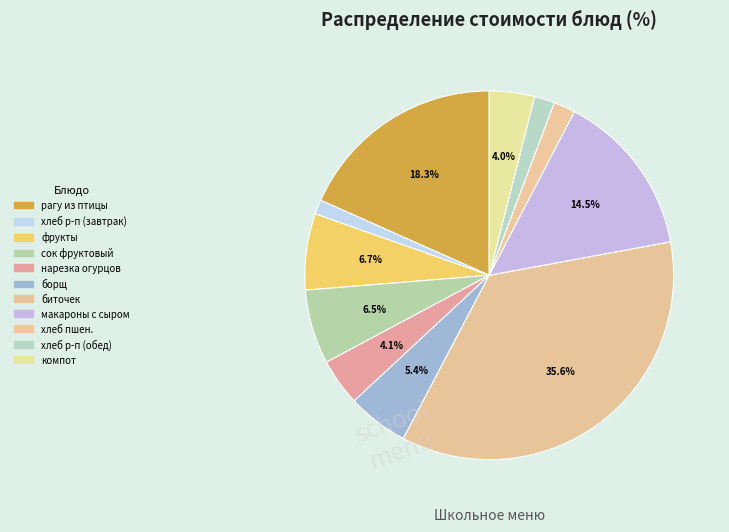

How many slices are in this pie chart?

11